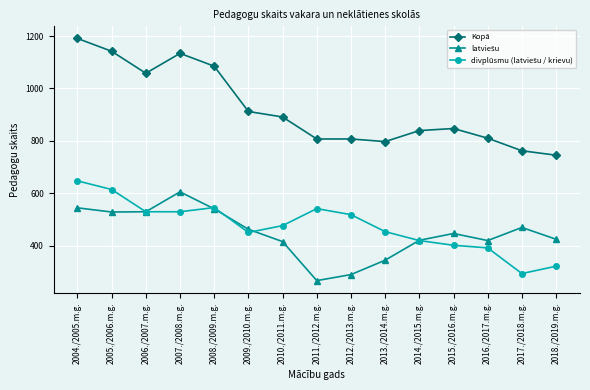

True or false: Kopā has more than 1 points higher than both neighbors.

True